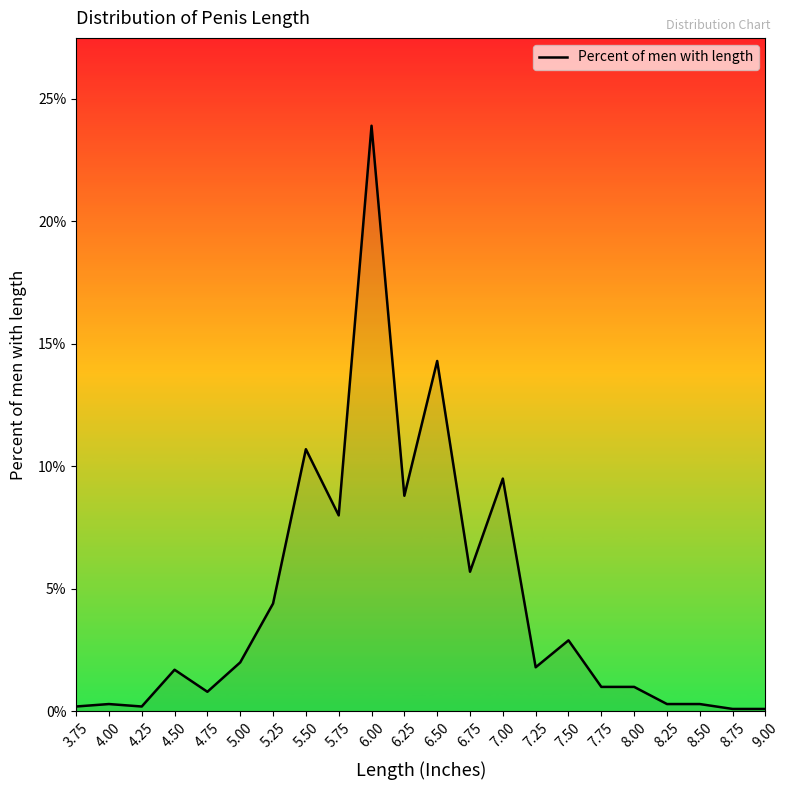

True or false: the data shows 0.3 at 8.50.

True